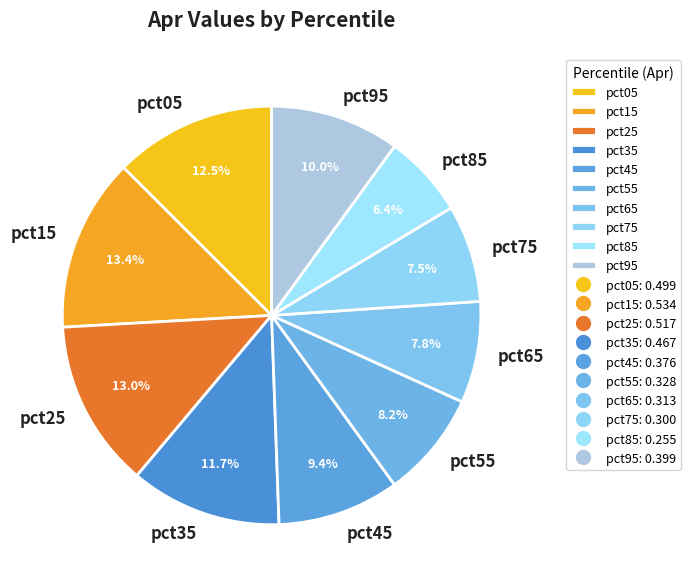

Between pct95 and pct55, which is larger?

pct95